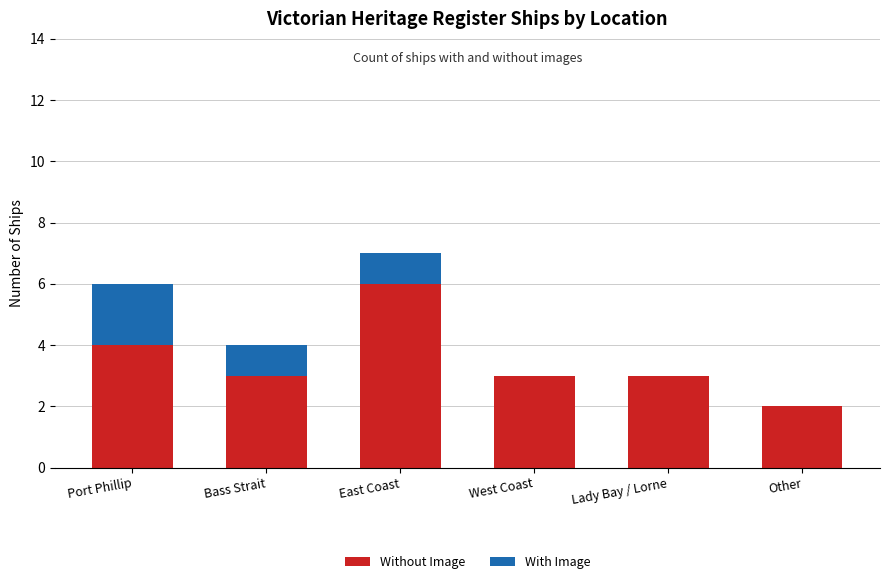

At which category is the sum across all series the highest?

East Coast